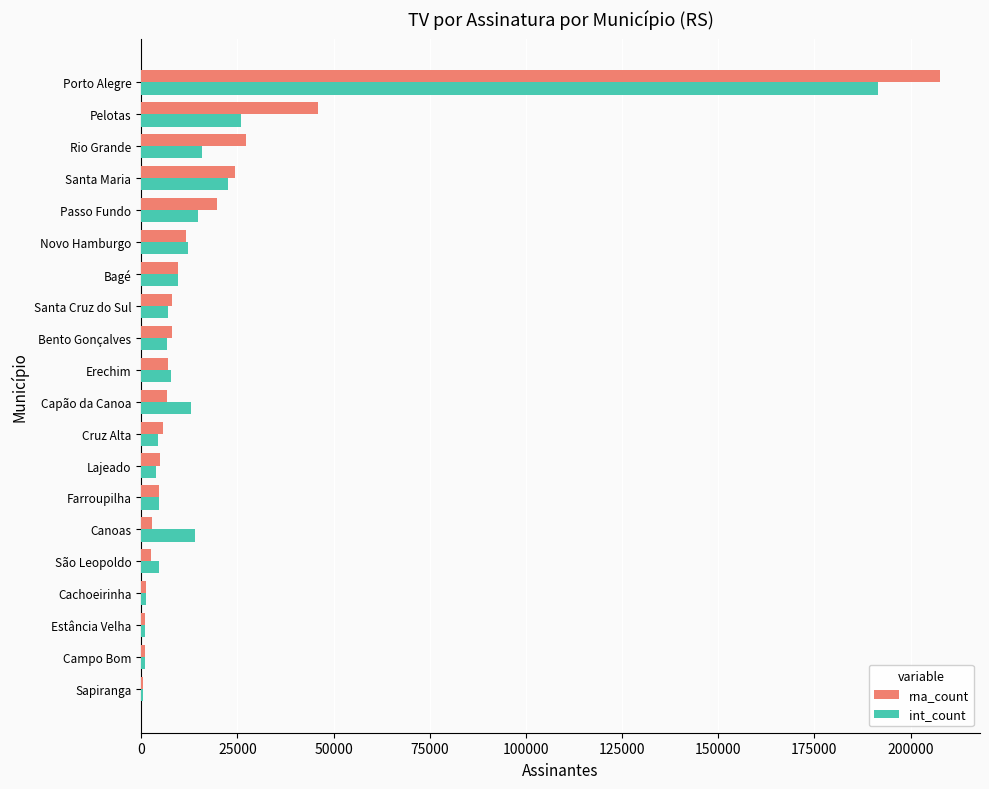

Which category has the highest value across all series?

Porto Alegre